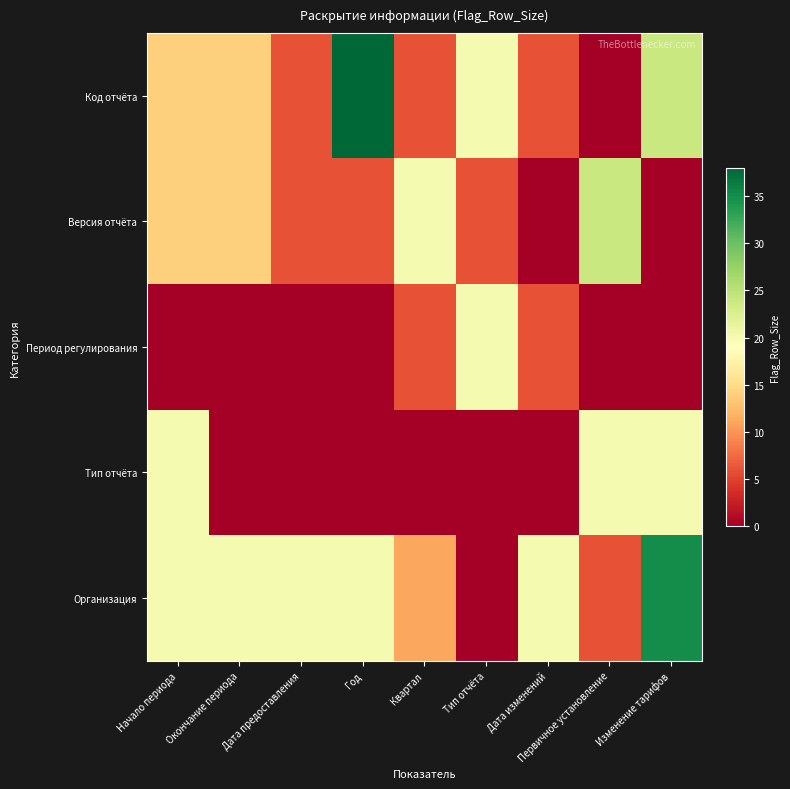

Which has a higher value, Начало периода or Квартал?

Начало периода